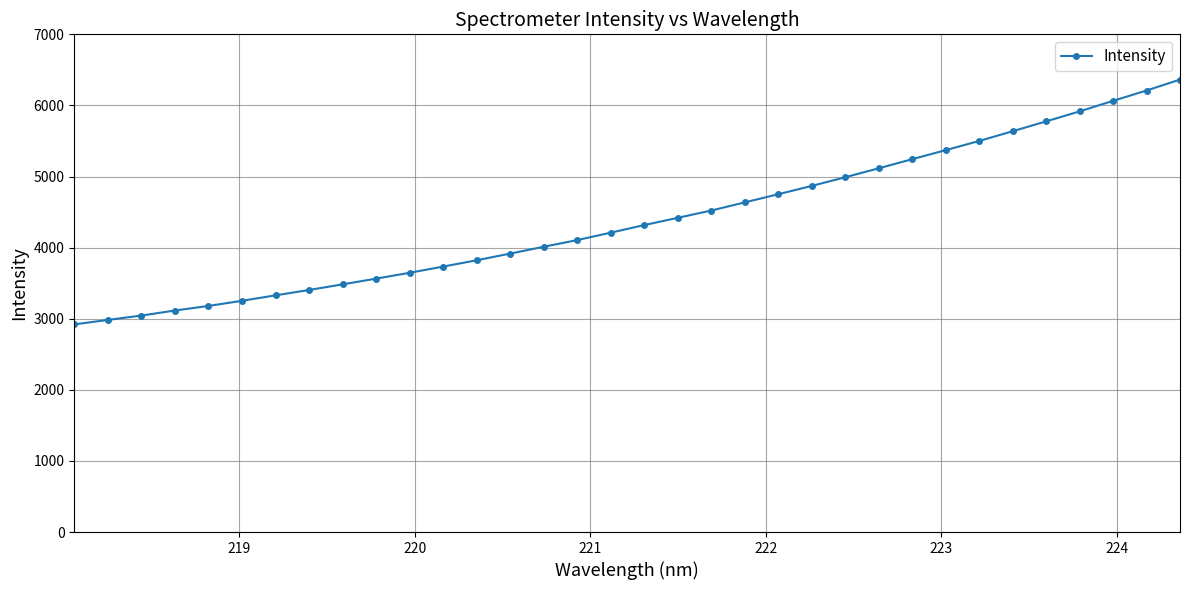

What is the maximum value shown in the chart?

6363.7